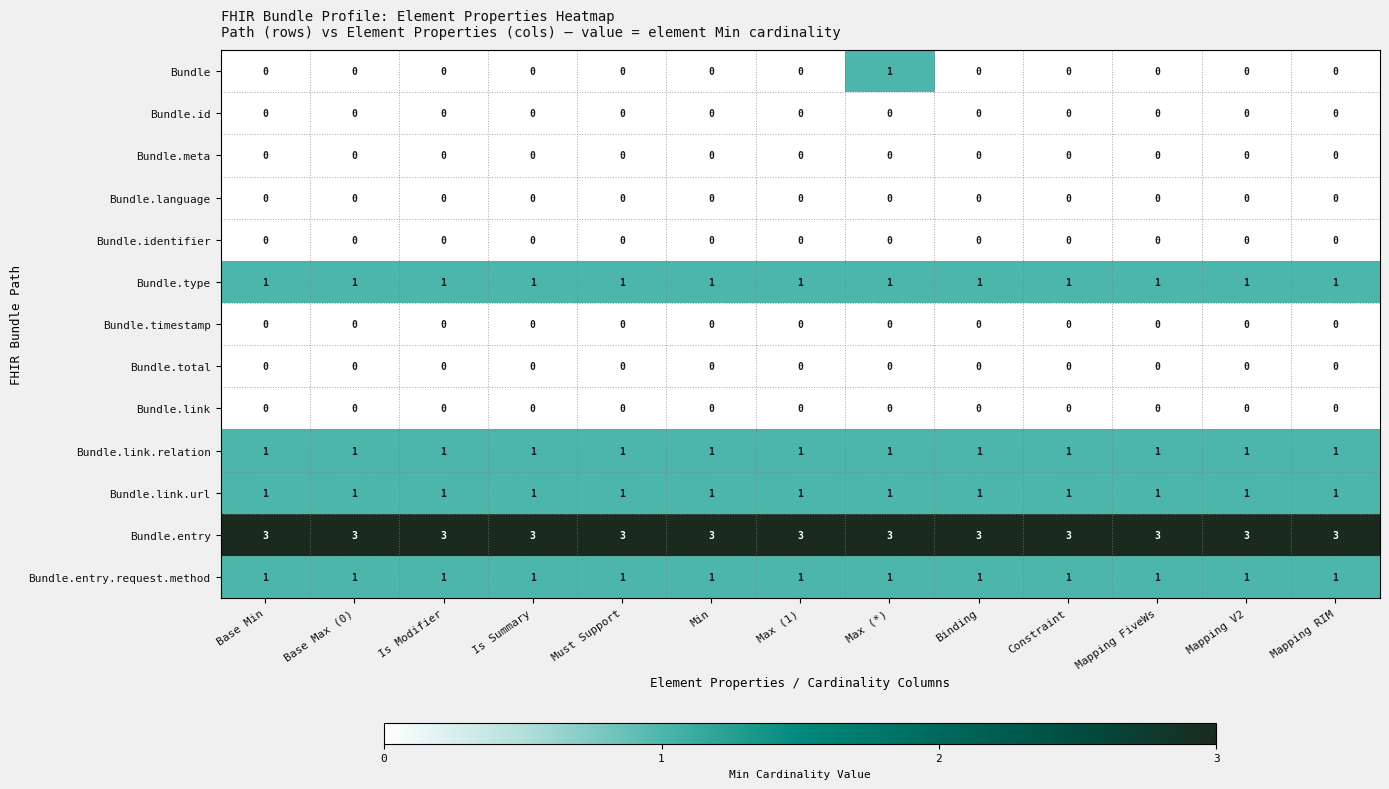

The value of Bundle.timestamp at Min is 0. True or false?

True